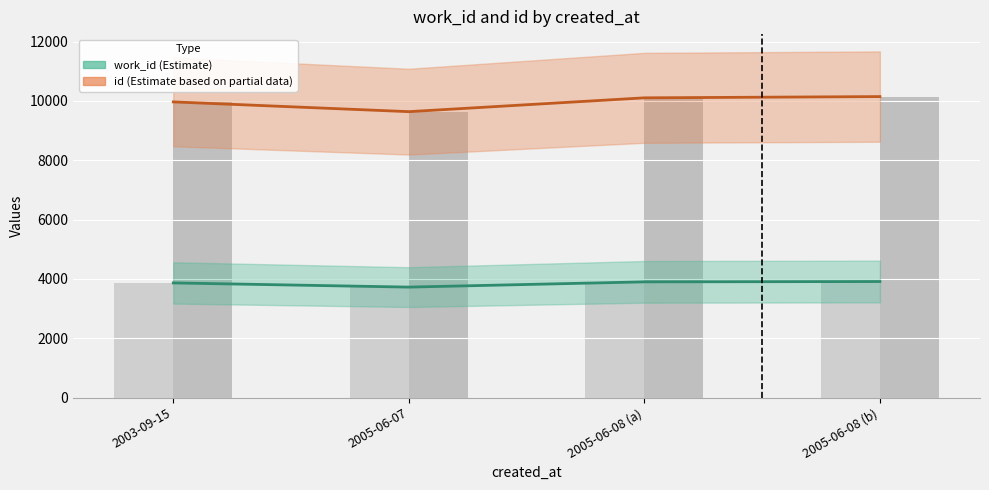

What is the difference between the second highest and second lowest values in the id (bar) series?

137